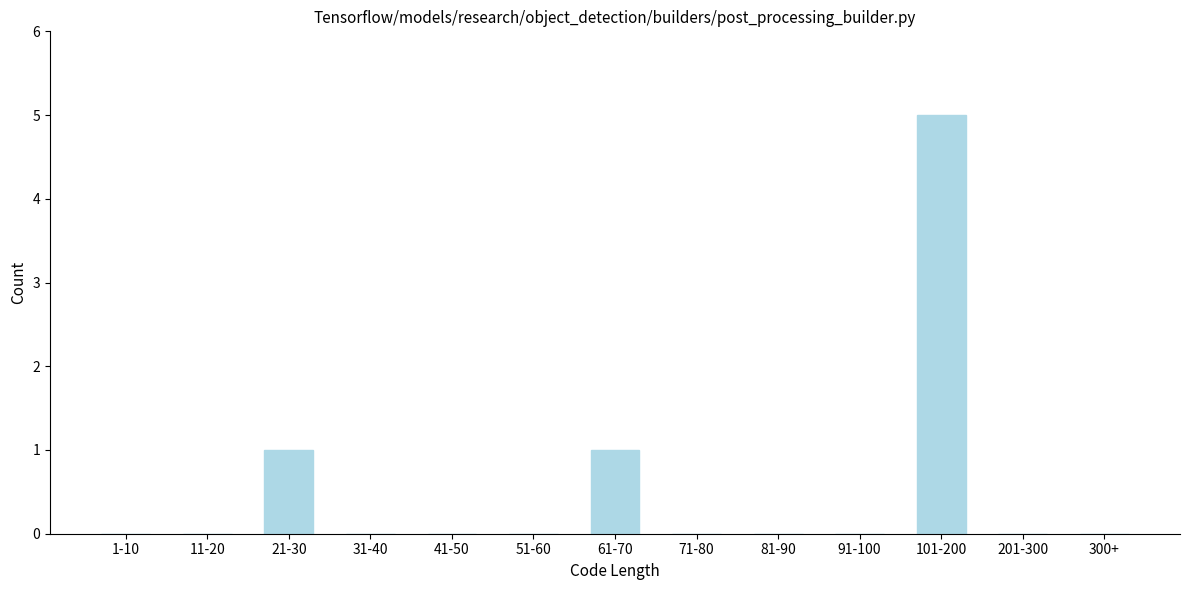

Reading right to left, list all the values displayed in this chart.

300+=0	201-300=0	101-200=5	91-100=0	81-90=0	71-80=0	61-70=1	51-60=0	41-50=0	31-40=0	21-30=1	11-20=0	1-10=0